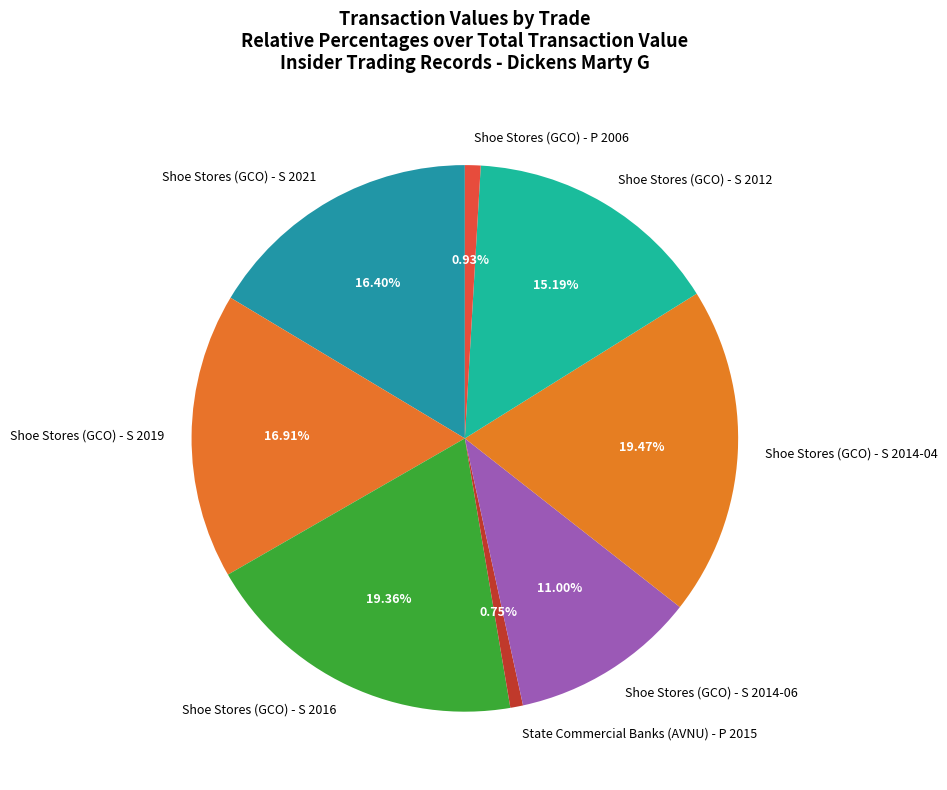

What is the ratio of the value at Shoe Stores (GCO) - S 2021 to the value at Shoe Stores (GCO) - P 2006?

17.7